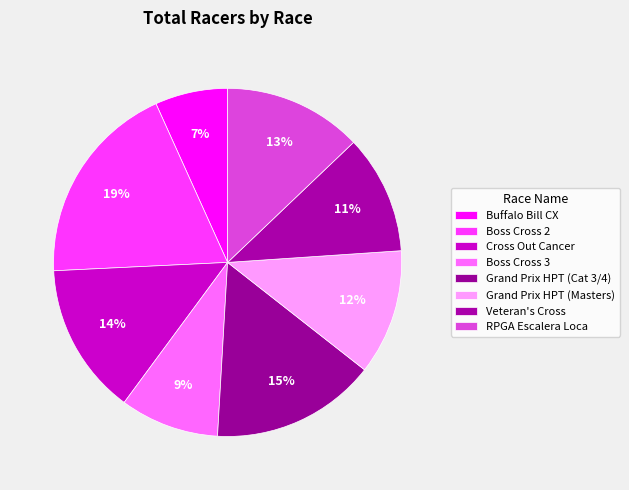

Which has a higher value, Veteran's Cross or Buffalo Bill CX?

Veteran's Cross